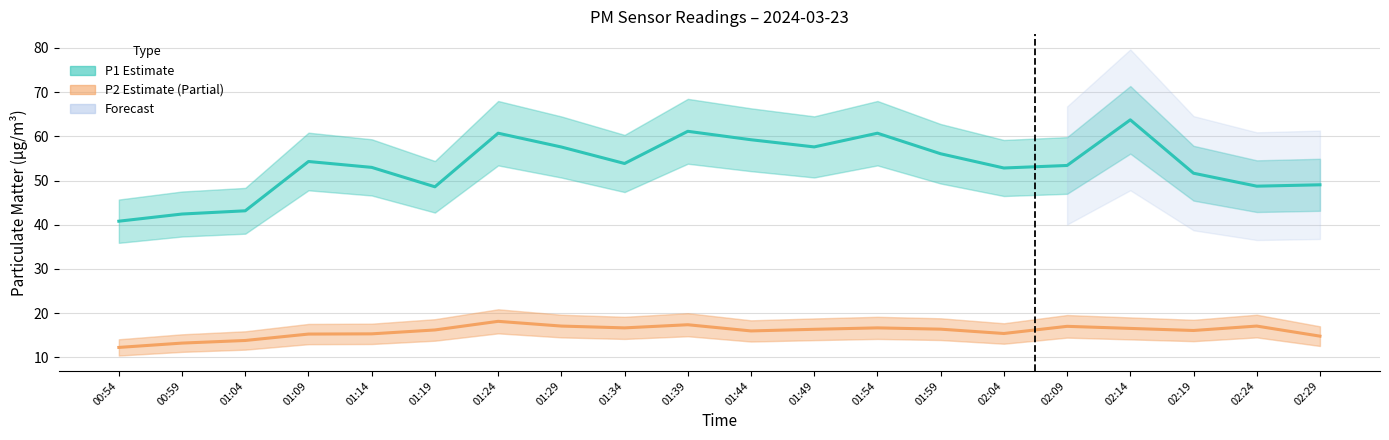

True or false: P2 (Partial Estimate) and P1 (Estimate) intersect in this chart.

False